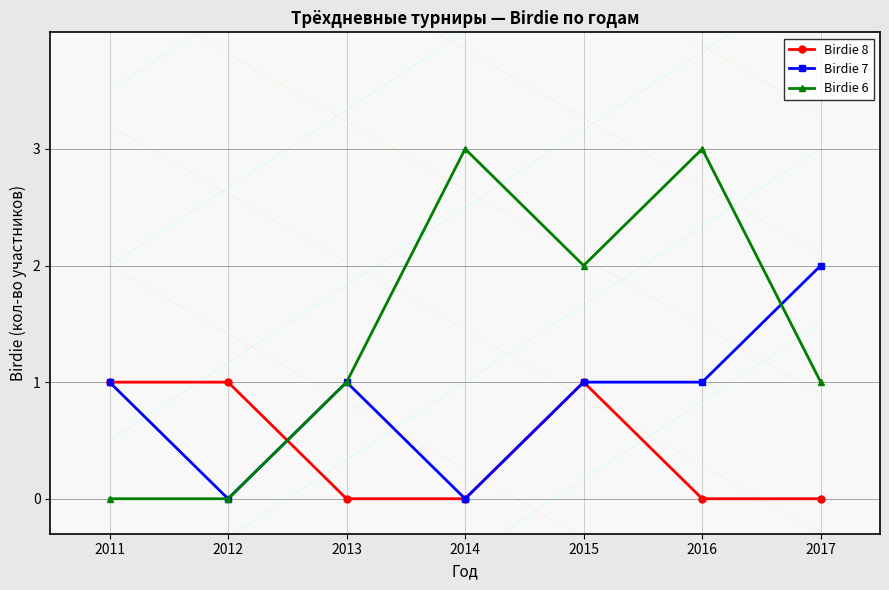

Between 2011 and 2015, which series saw the biggest shift?

Birdie 6